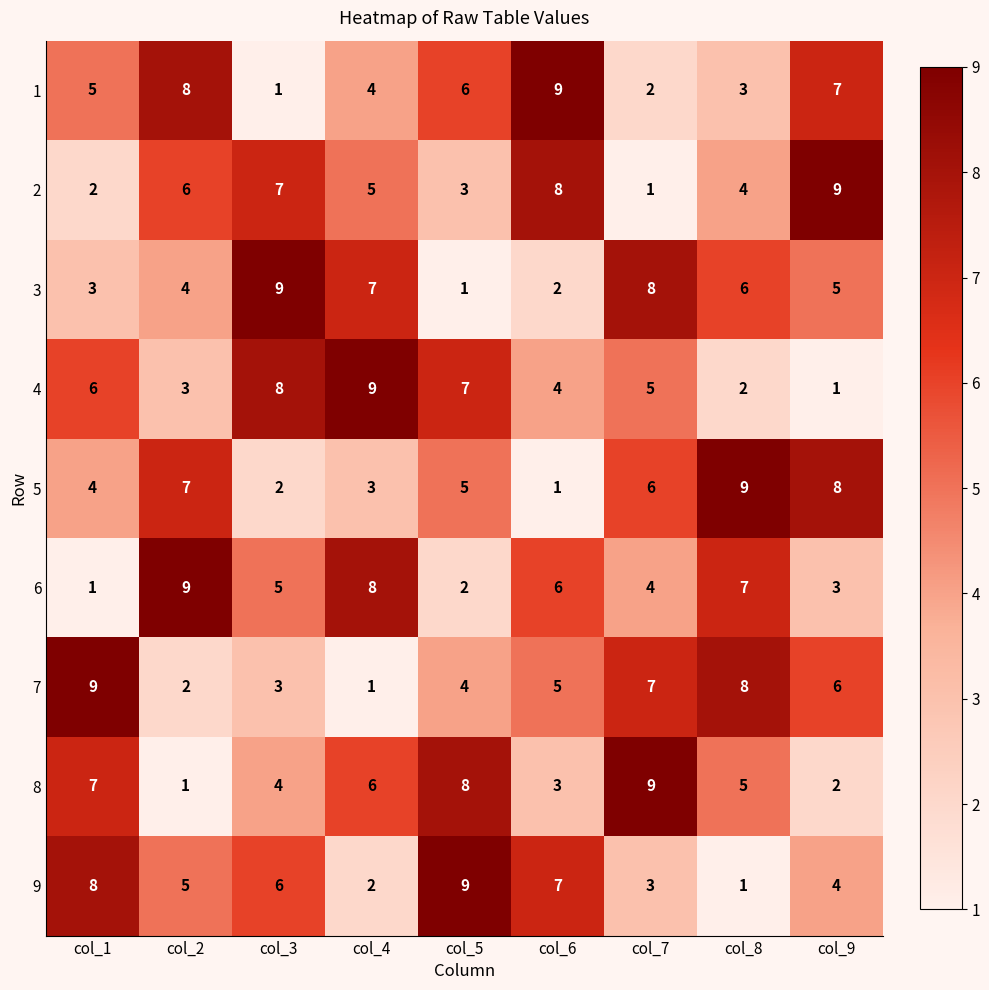

What is the difference between the 9 values at col_6 and col_4?

5